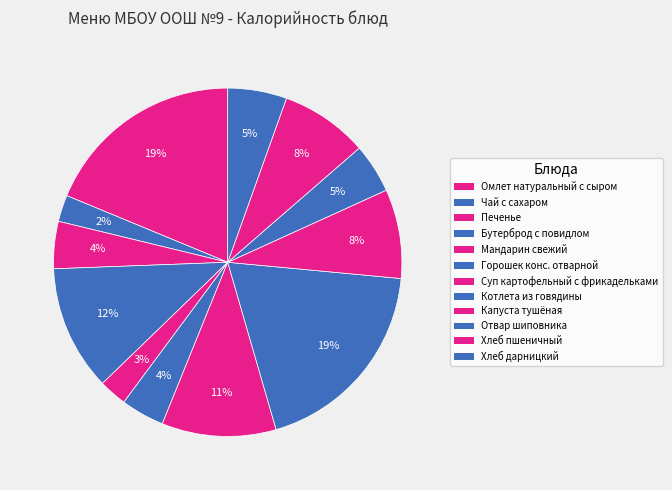

Between Котлета из говядины and Мандарин свежий, which is larger?

Котлета из говядины